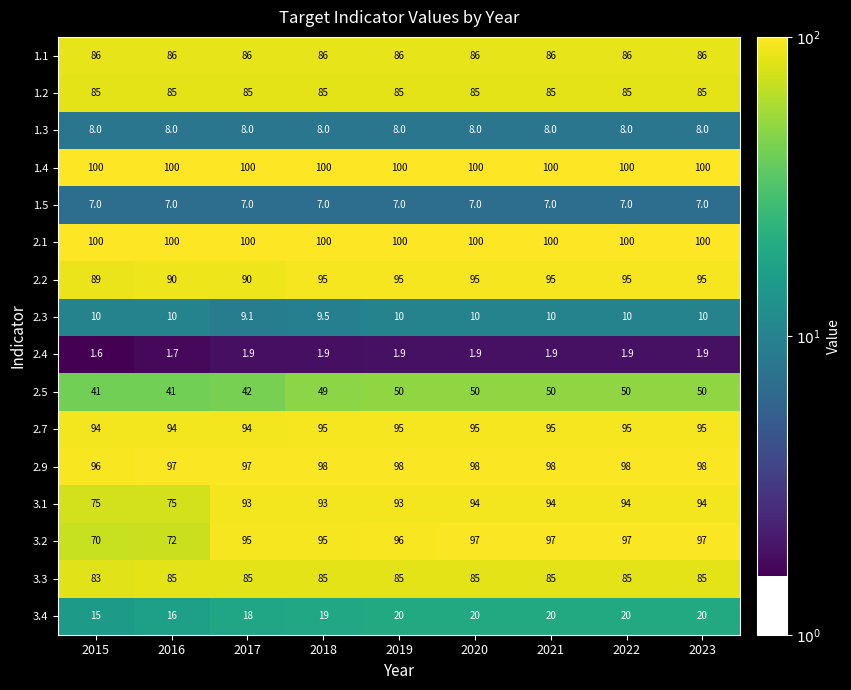

Is the value of 2.7 at 2021 greater than the value of 1.4 at 2023?

No